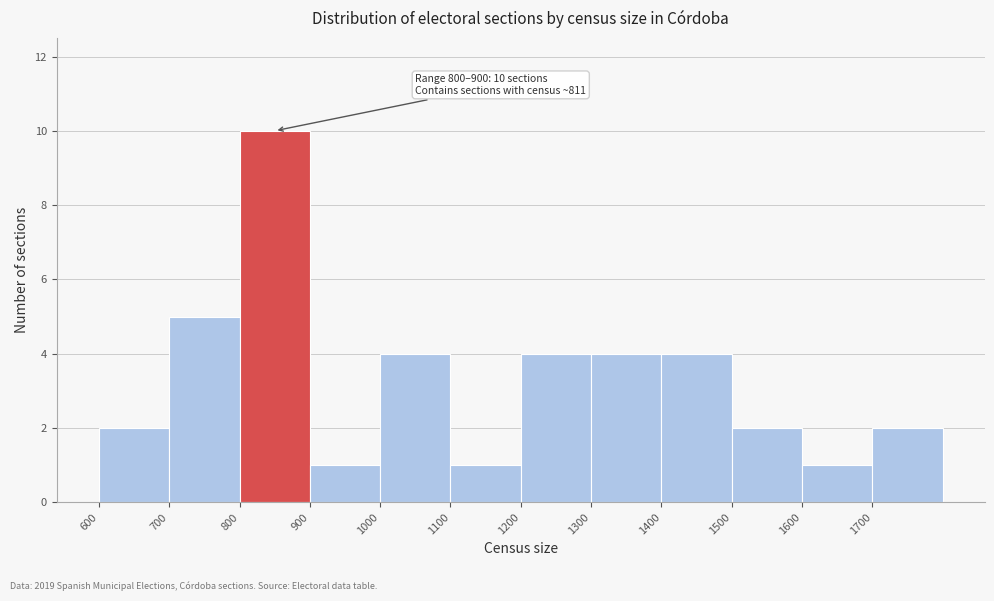

Which range on the x-axis has the tallest bar?

800 to 900